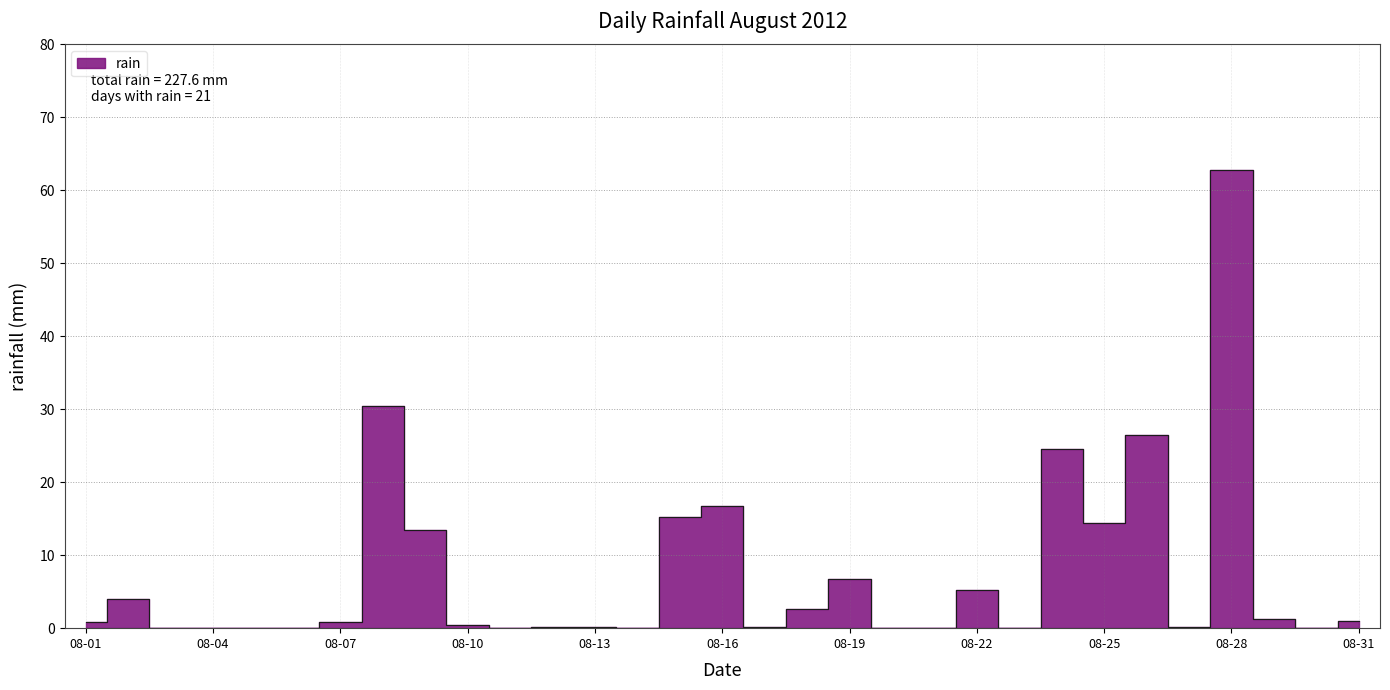

The chart shows a value of 26.4 at 2012-08-26. True or false?

True